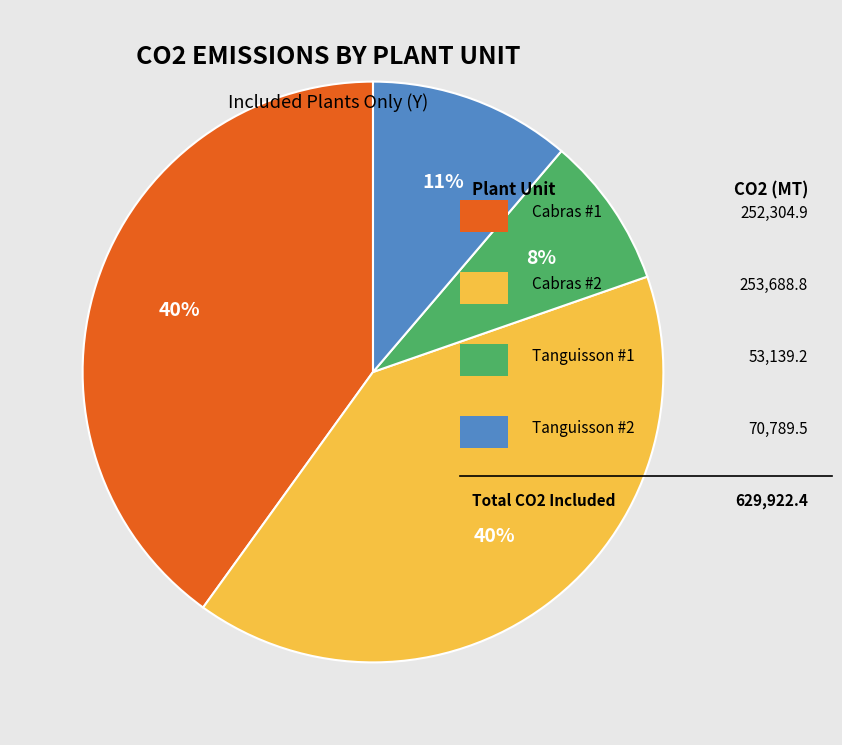

Count the number of slices in the pie.

4